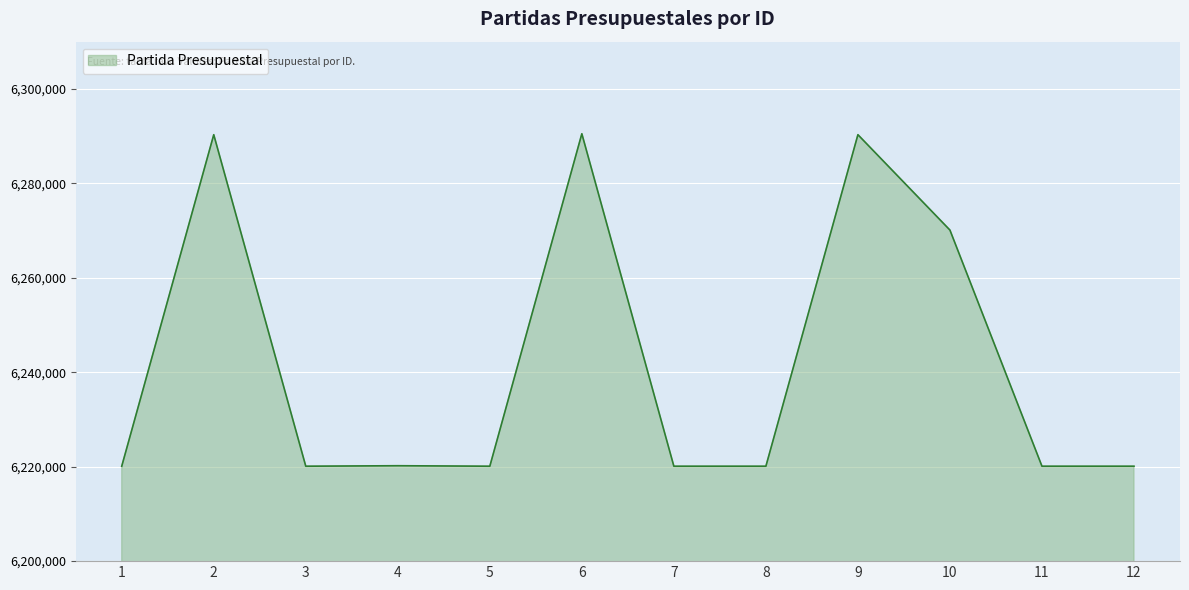

Is it true that the value at 9 is 6290302?

True